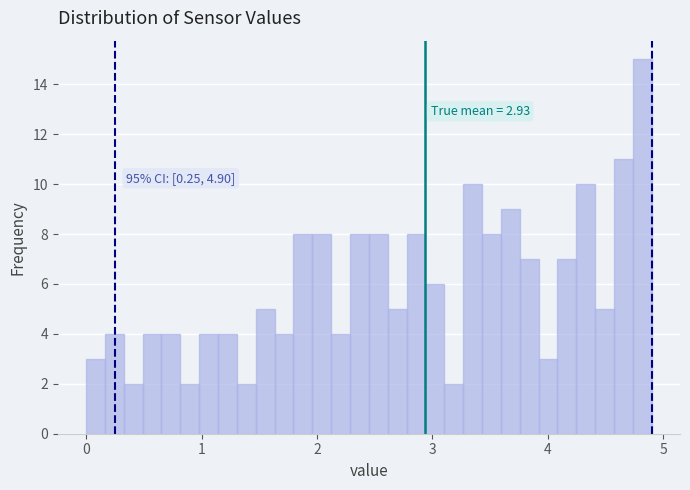

Around what value on the x-axis is the tallest bar? Give the approximate position of its centre, as read against the axis.

4.8